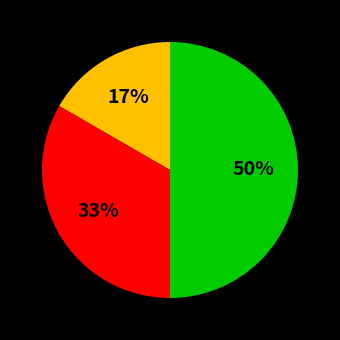

Count the number of slices in the pie.

3